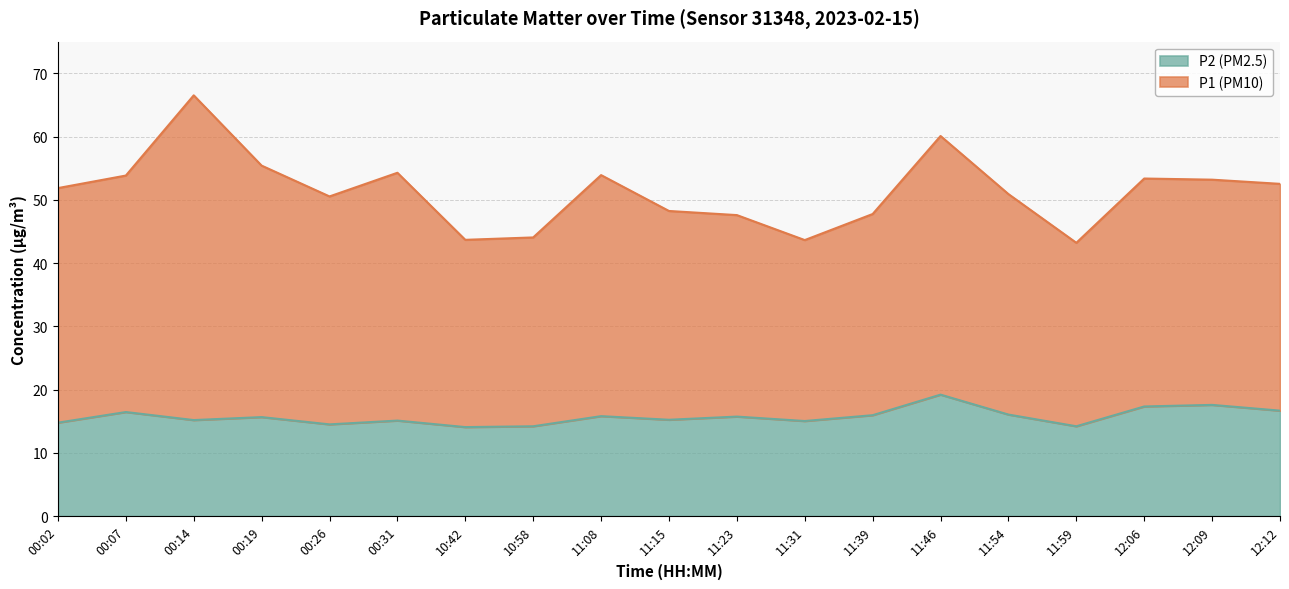

Rank the categories by value from lowest to highest.

10:42, 10:58, 11:59, 00:26, 00:02, 11:31, 00:31, 00:14, 11:15, 00:19, 11:23, 11:08, 11:39, 11:54, 00:07, 12:12, 12:06, 12:09, 11:46